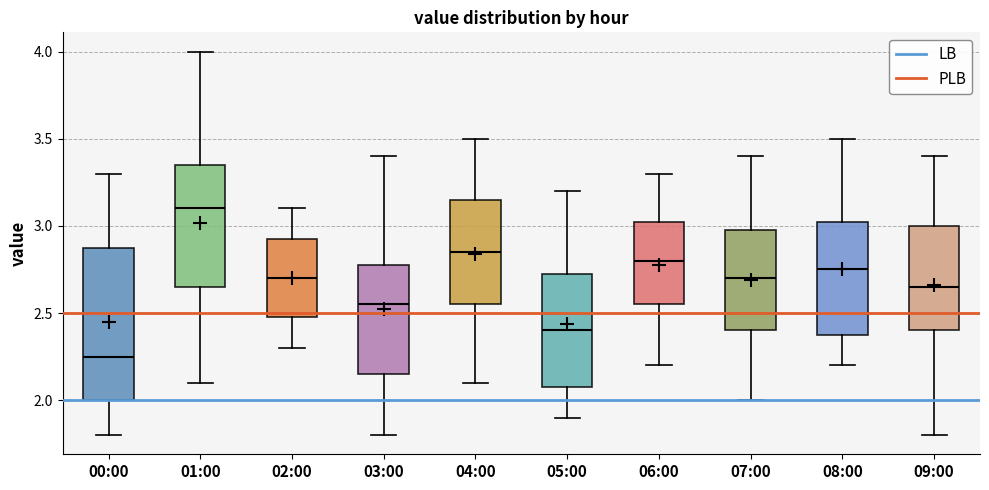

Reading left to right, transcribe this box plot: for each box, give where its median line is, the range the box spans, and where its two whiskers end, as read against the y-axis. The values are not printed on the chart, so give them approximately, as read against the axis.

00:00: median 2.25, box 2.00 to 2.90, whiskers 1.80 to 3.30
01:00: median 3.10, box 2.65 to 3.35, whiskers 2.10 to 4.00
02:00: median 2.70, box 2.50 to 2.95, whiskers 2.30 to 3.10
03:00: median 2.55, box 2.15 to 2.80, whiskers 1.80 to 3.40
04:00: median 2.85, box 2.55 to 3.15, whiskers 2.10 to 3.50
05:00: median 2.40, box 2.10 to 2.75, whiskers 1.90 to 3.20
06:00: median 2.80, box 2.55 to 3.05, whiskers 2.20 to 3.30
07:00: median 2.70, box 2.40 to 3.00, whiskers 2.00 to 3.40
08:00: median 2.75, box 2.40 to 3.05, whiskers 2.20 to 3.50
09:00: median 2.65, box 2.40 to 3.00, whiskers 1.80 to 3.40